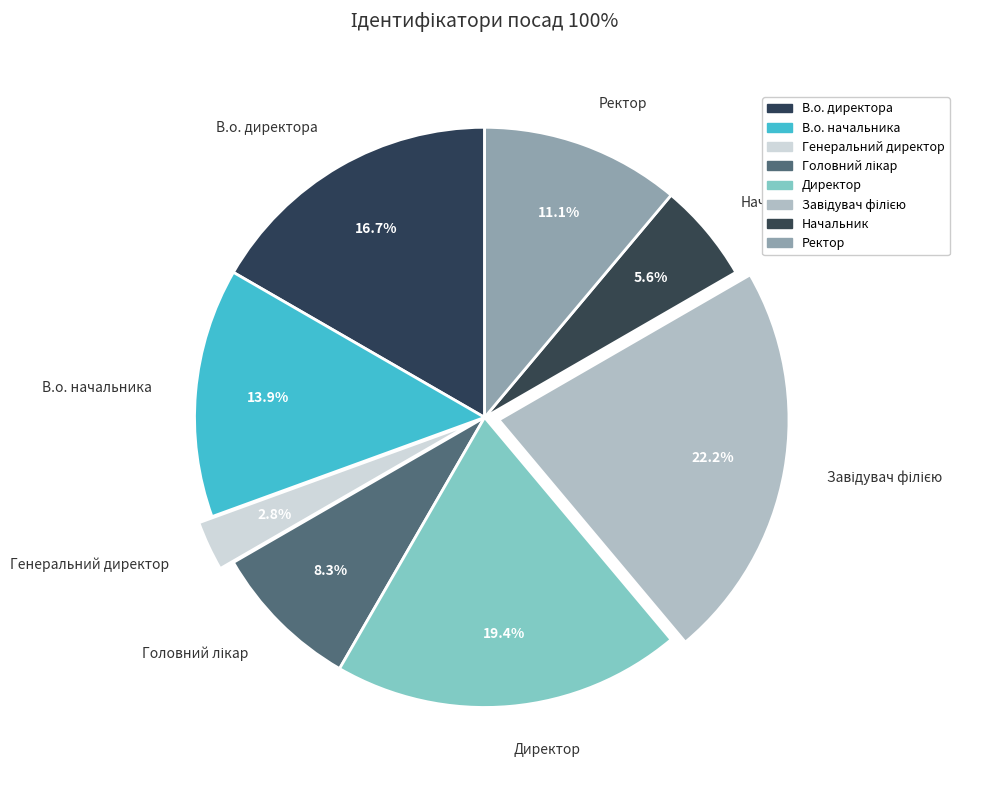

To the nearest percent, what portion does В.о. начальника represent?

14%